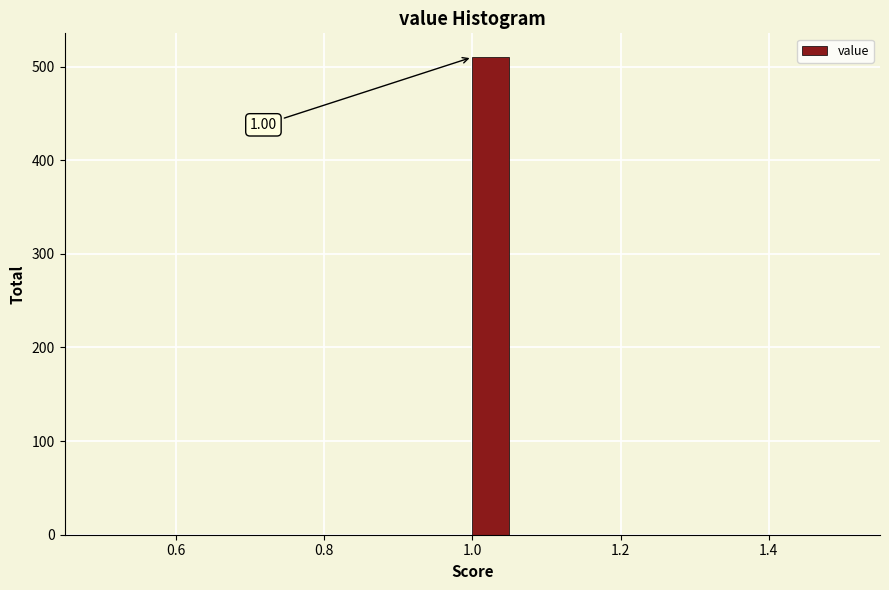

Read against the x-axis, roughly where is the centre of the tallest bar?

1.02